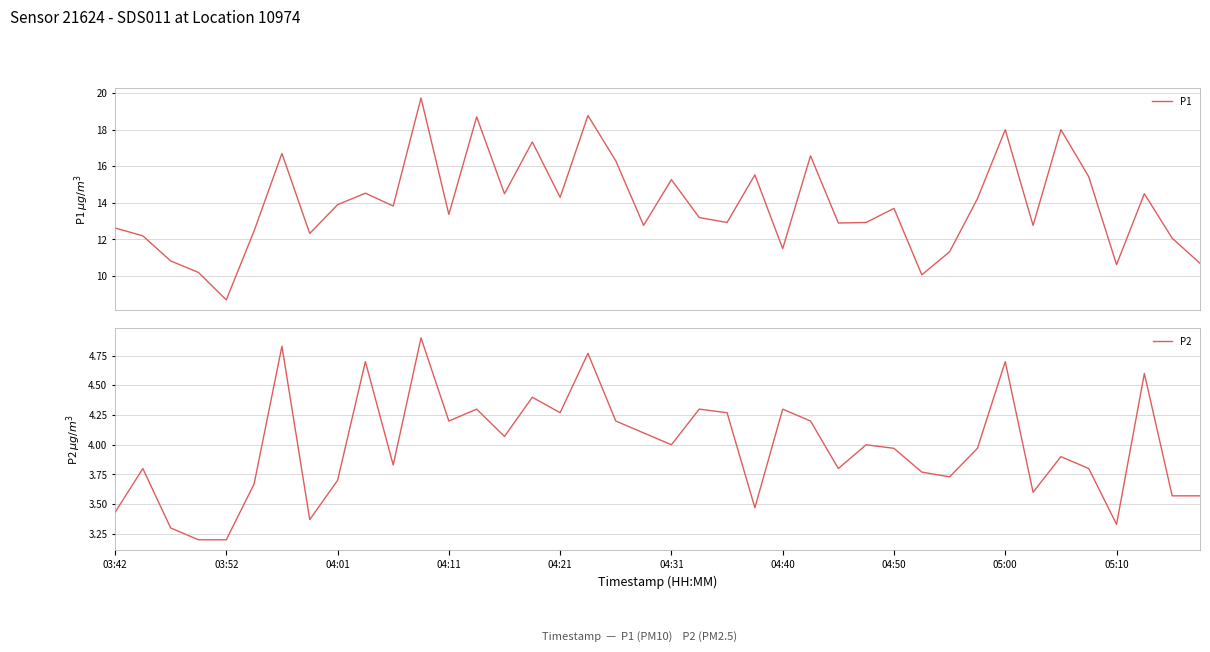

Is this an area chart (filled region under the line)?

No